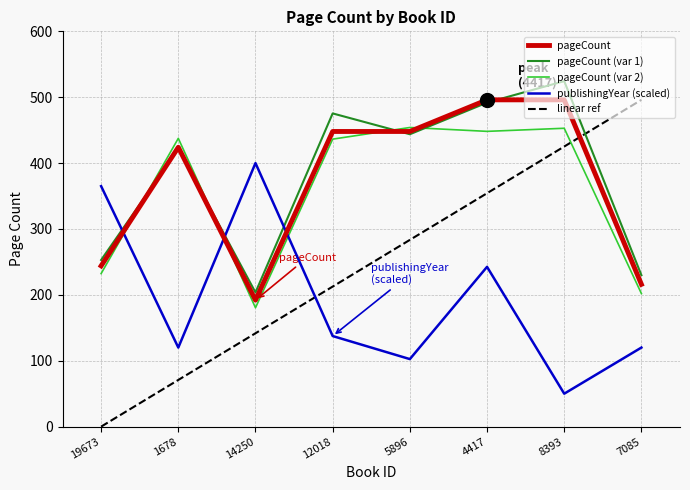

Which series has the widest spread of values?

linear ref